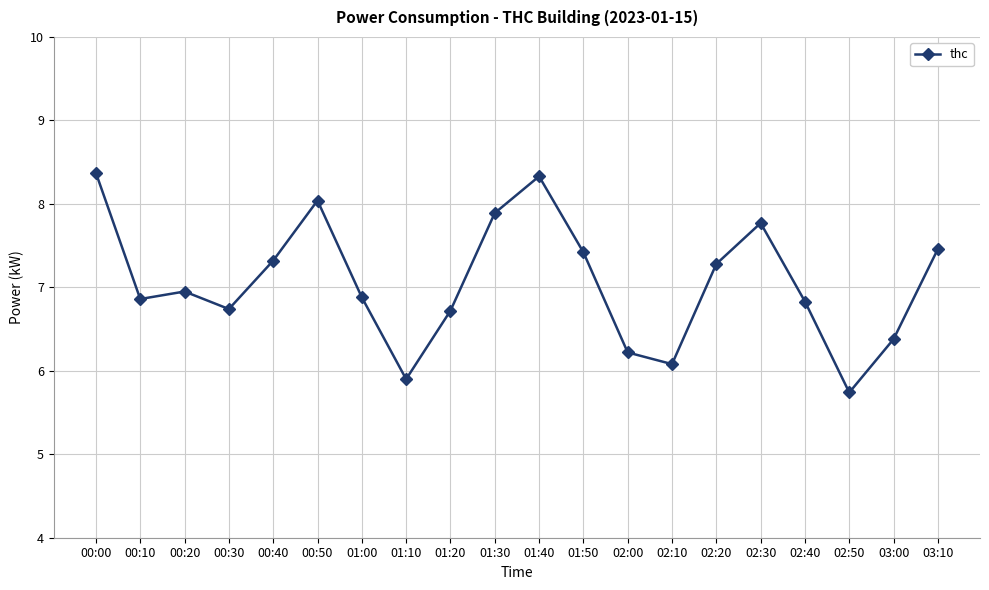

How many lines are shown in the chart?

1